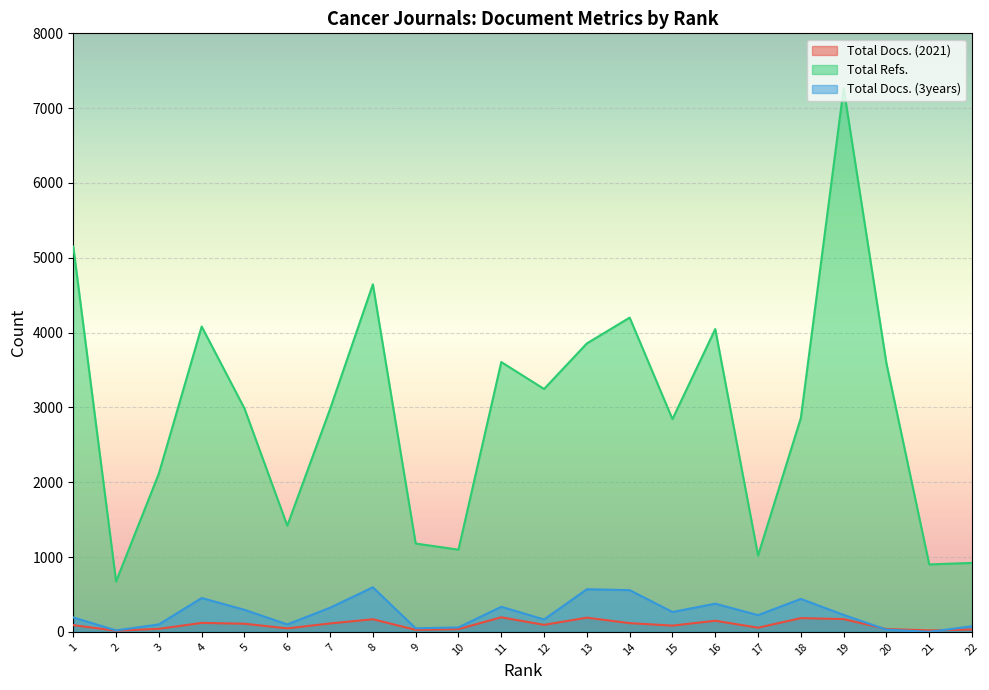

Reading right to left, transcribe all the data shown in this chart.

Total Docs. (2021): 31	19	37	170	183	55	148	83	116	189	93	194	36	26	168	112	46	108	119	40	15	89
Total Refs.: 921	901	3587	7266	2859	1020	4047	2843	4200	3855	3246	3606	1098	1180	4645	2978	1419	2985	4081	2116	673	5150
Total Docs. (3years): 74	0	29	226	440	223	376	265	557	569	165	335	59	47	595	322	99	294	452	99	19	192